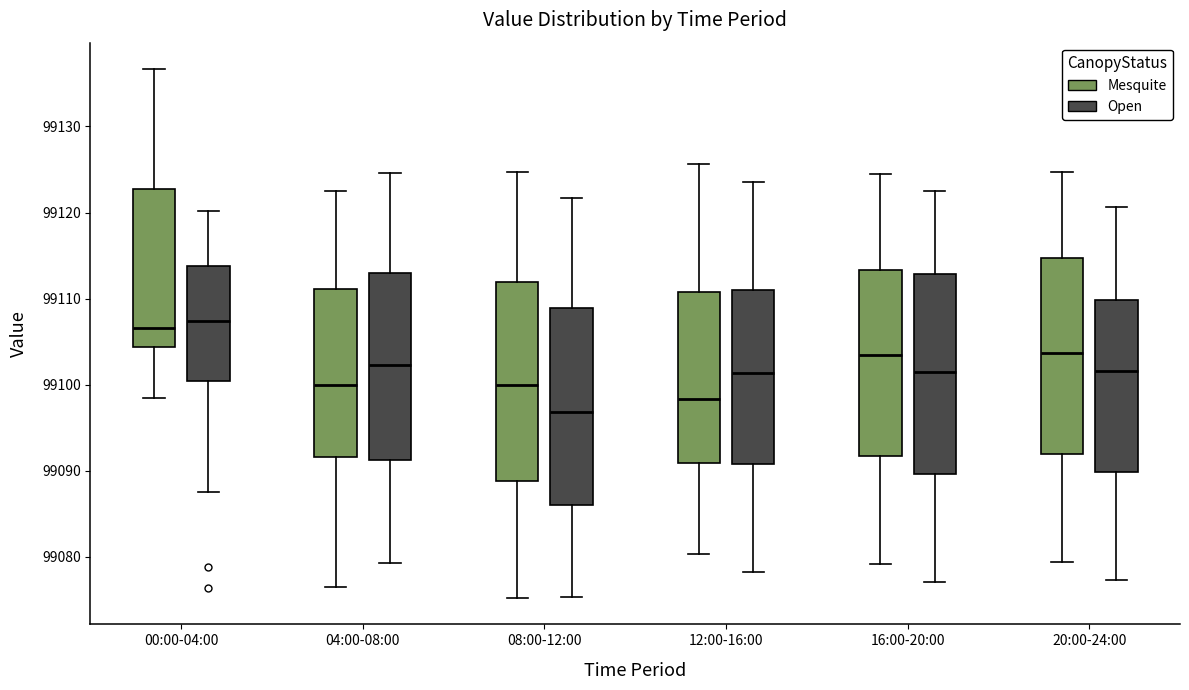

Where does the median line of the box for 04:00-08:00 (Mesquite) sit on the y-axis? The values are not printed on the chart, so give them approximately, as read against the axis.

99100